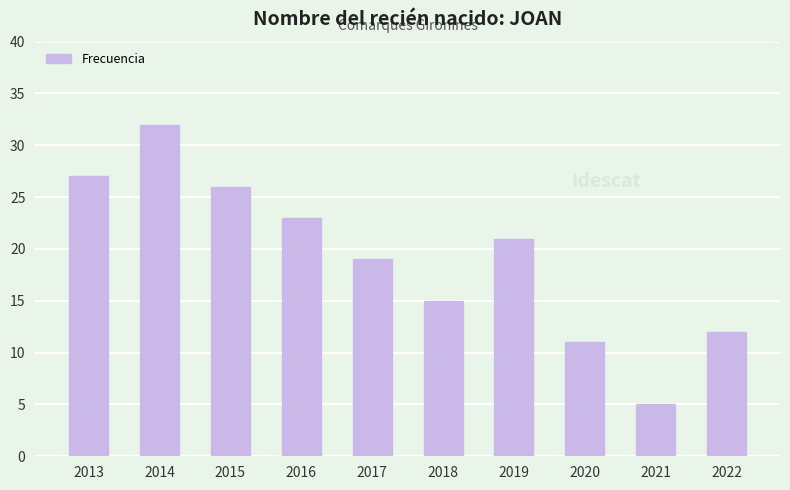

Which category has the highest value across all series?

2014